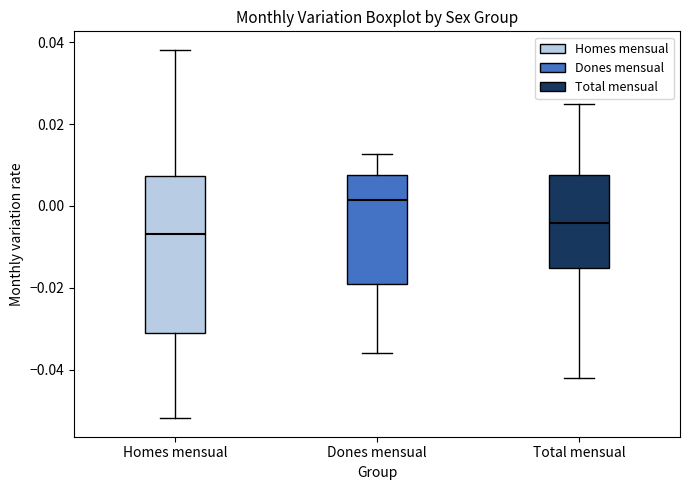

Where does the median line of the box for Homes mensual sit on the y-axis? The values are not printed on the chart, so give them approximately, as read against the axis.

-0.006